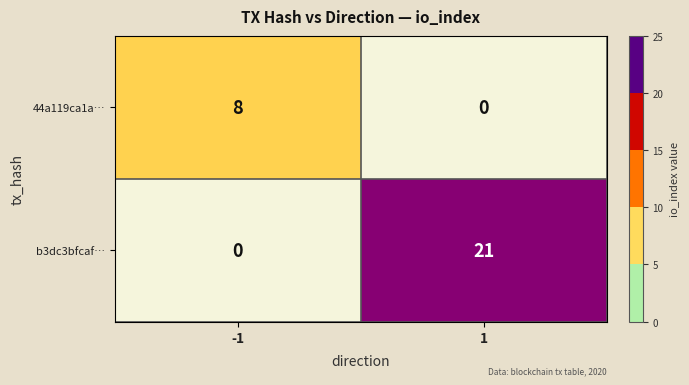

True or false: 44a119ca1a… has a value of 5 at 1.

False